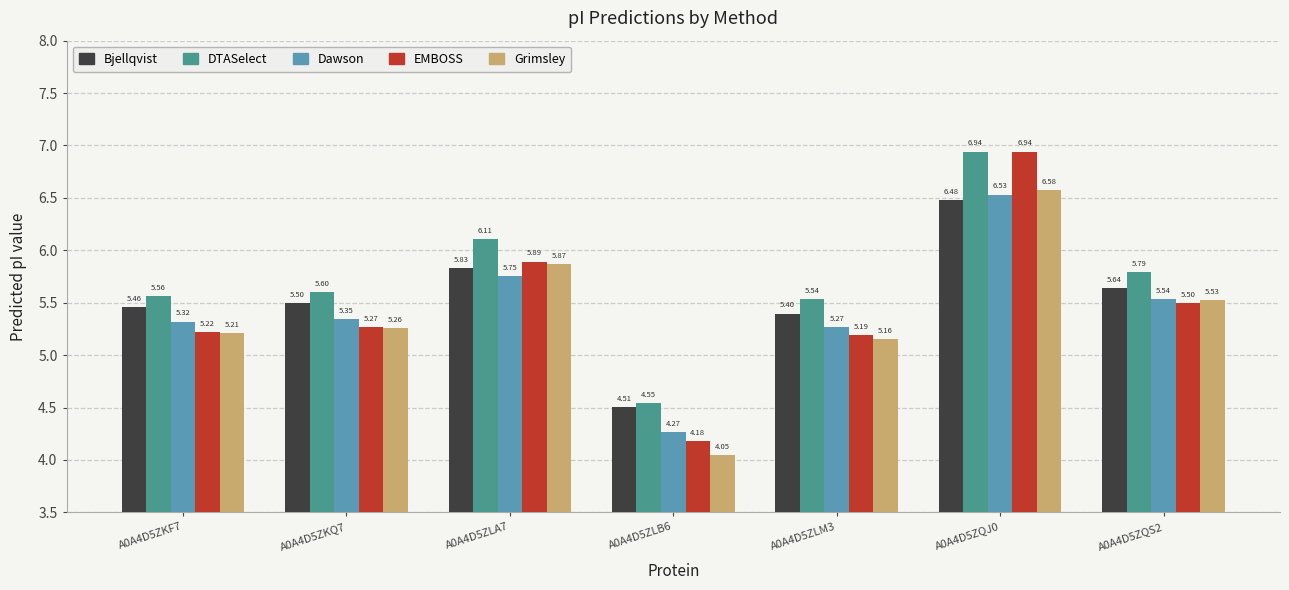

Read the Bjellqvist value at A0A4D5ZKF7.

5.5